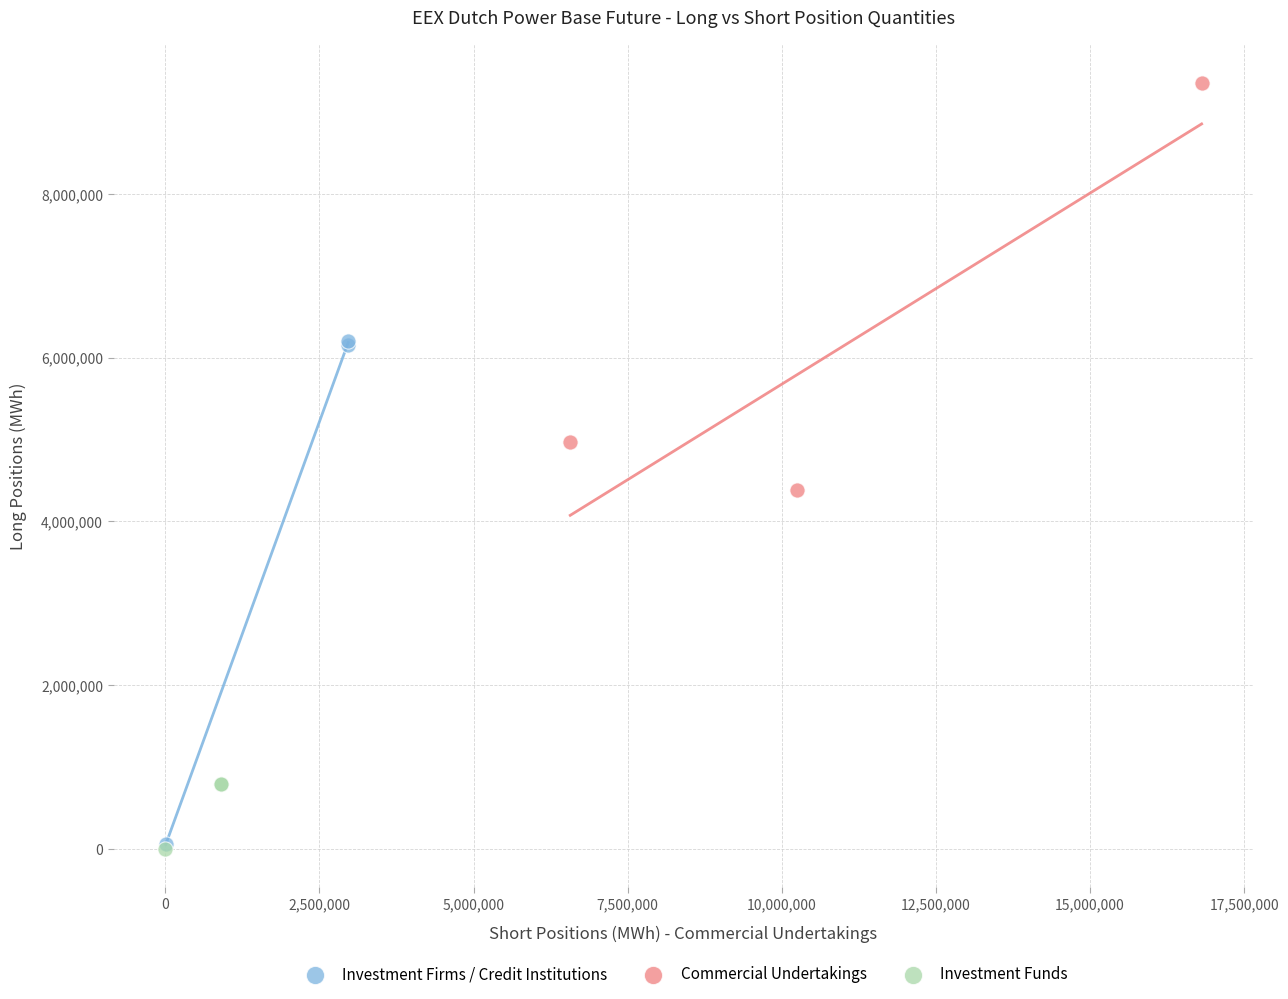

Which series has the widest spread of Y values?

Investment Firms / Credit Institutions